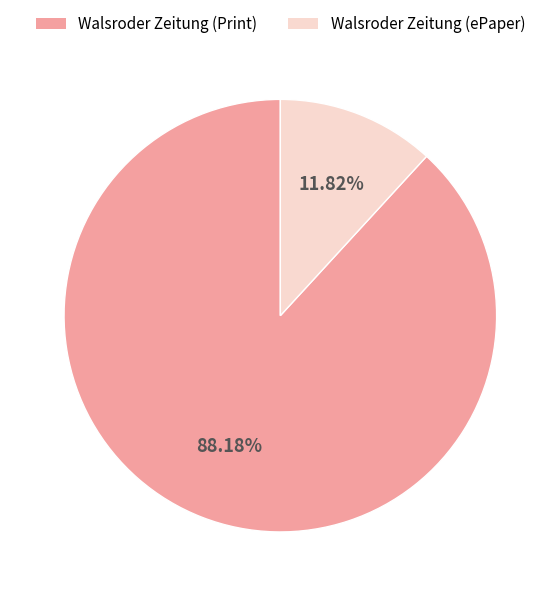

Is there a majority slice in this chart?

Yes